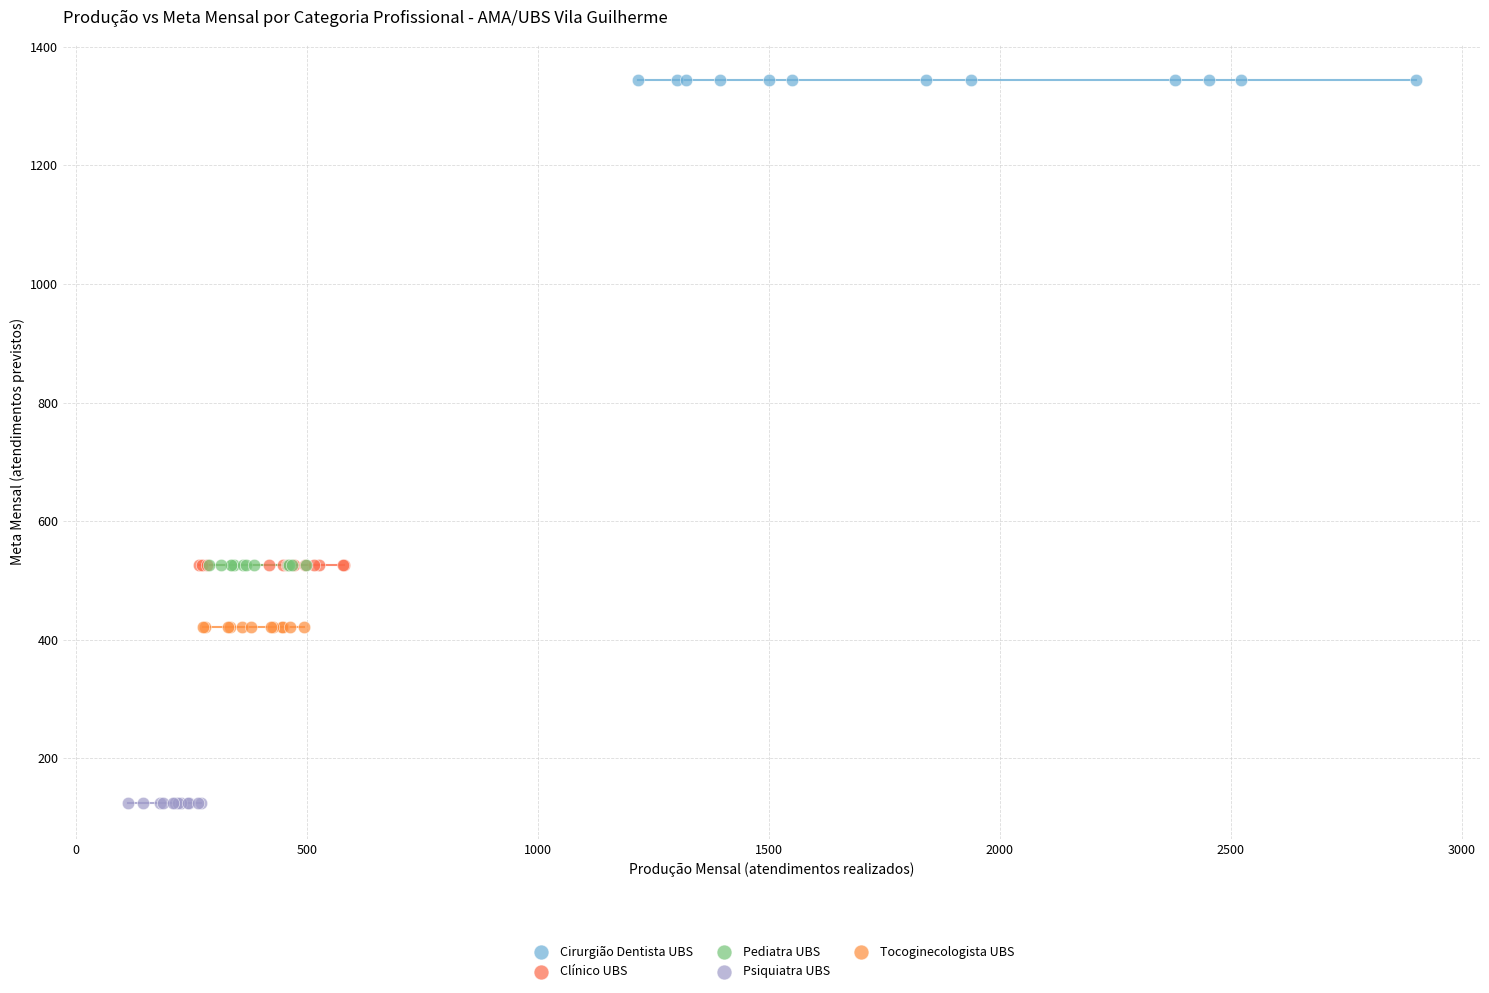

Which series reaches the minimum Y coordinate?

Psiquiatra UBS